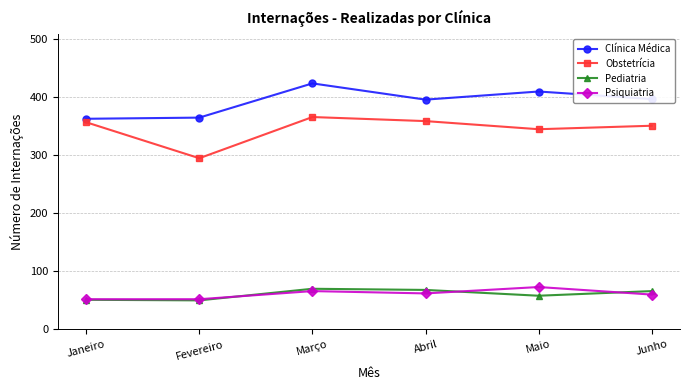

What is the difference between the second highest and minimum values in the Clínica Médica series?

47